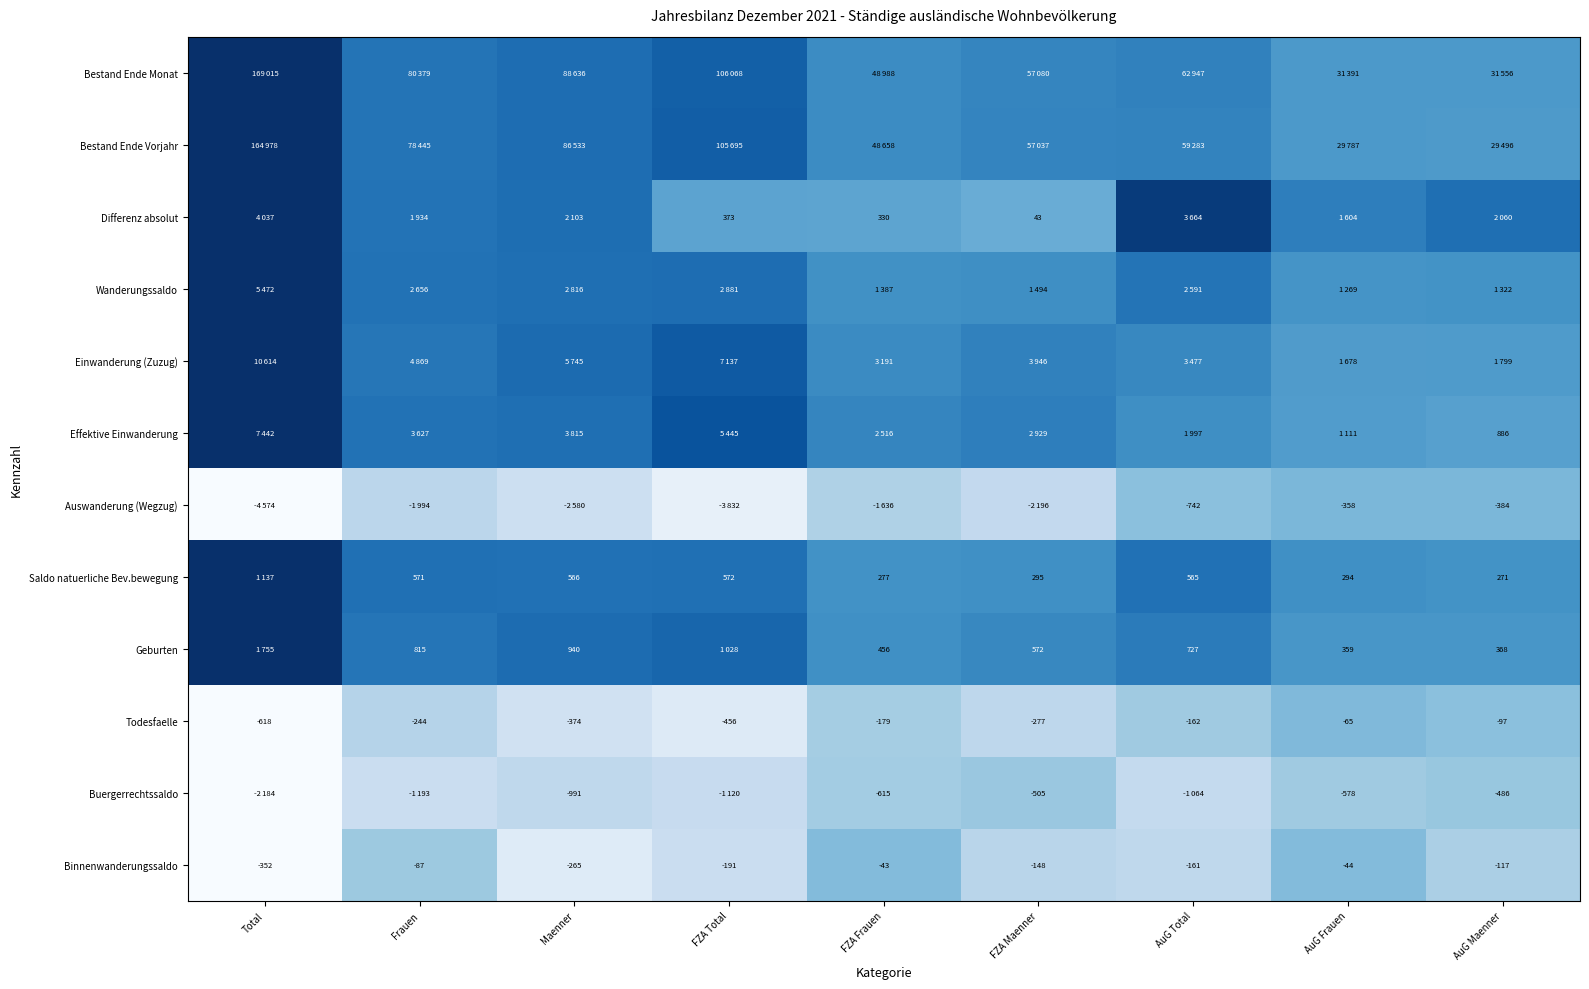

At which label does Todesfaelle reach its minimum?

Total